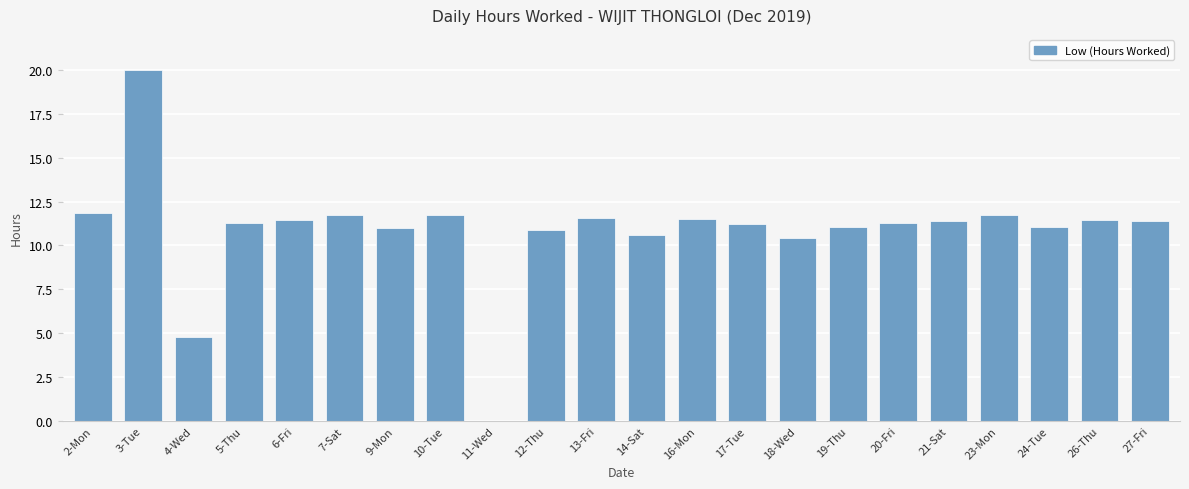

Approximately how many times larger is the value at 7-Sat compared to 12-Thu?

1.1